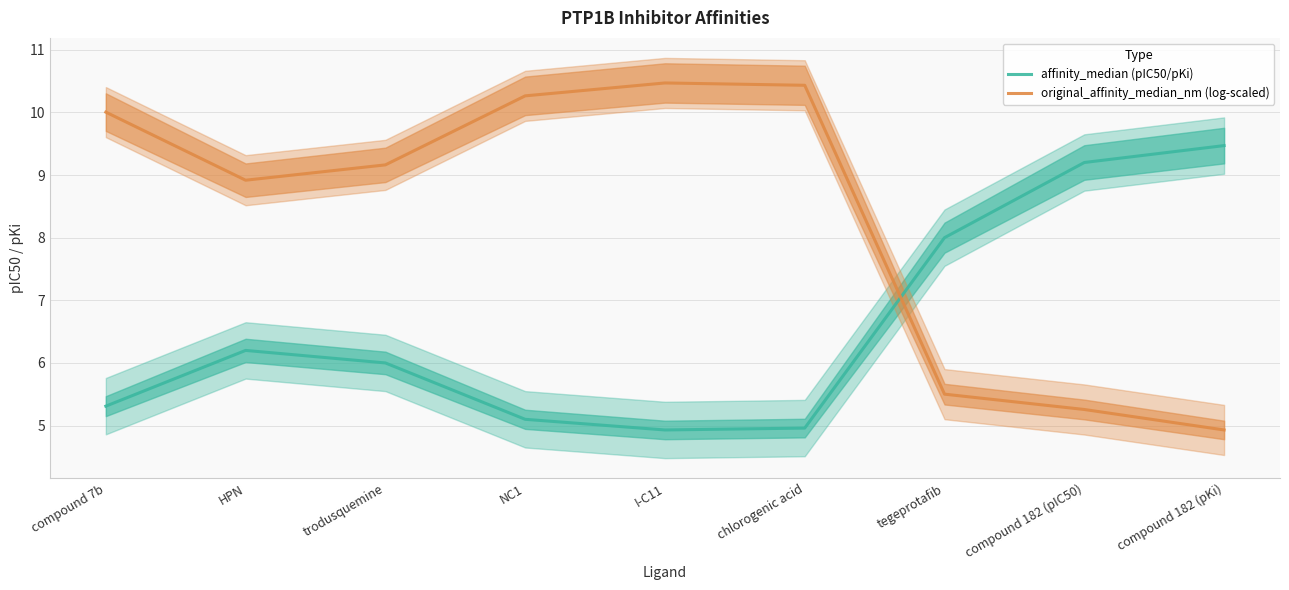

True or false: affinity_median (pIC50/pKi) and original_affinity_median_nm (log-scaled) intersect in this chart.

True